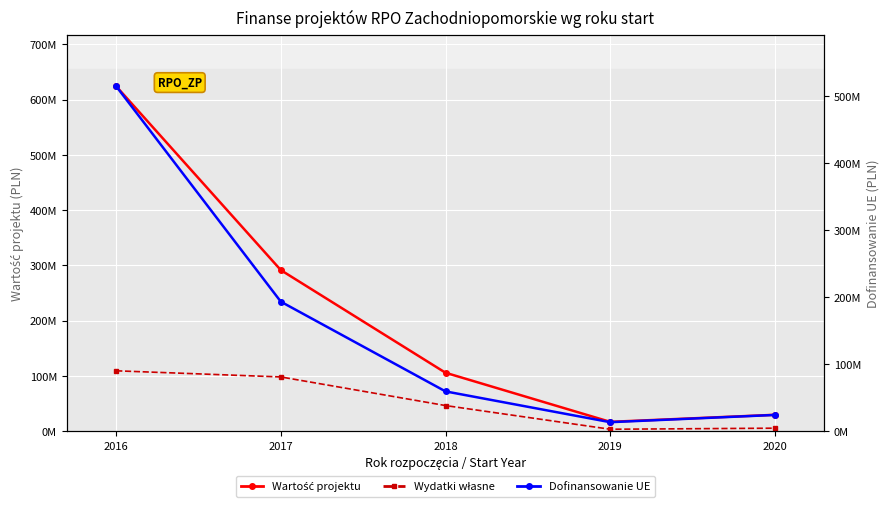

What is the difference between the Wartość projektu values at 2020 and 2019?

12733543.4